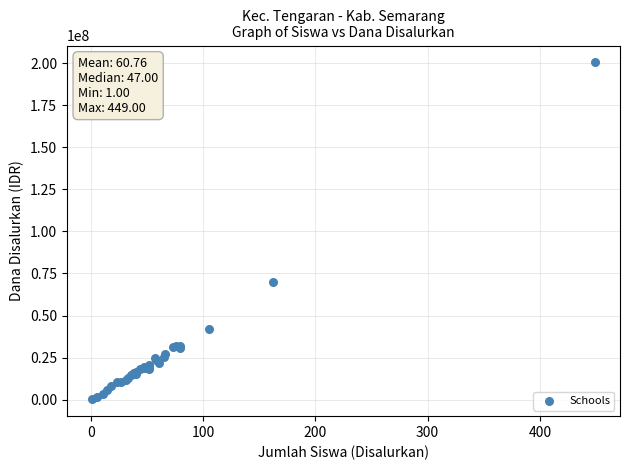

What Y value in the scatter plot is closest to 100350000?

69975000